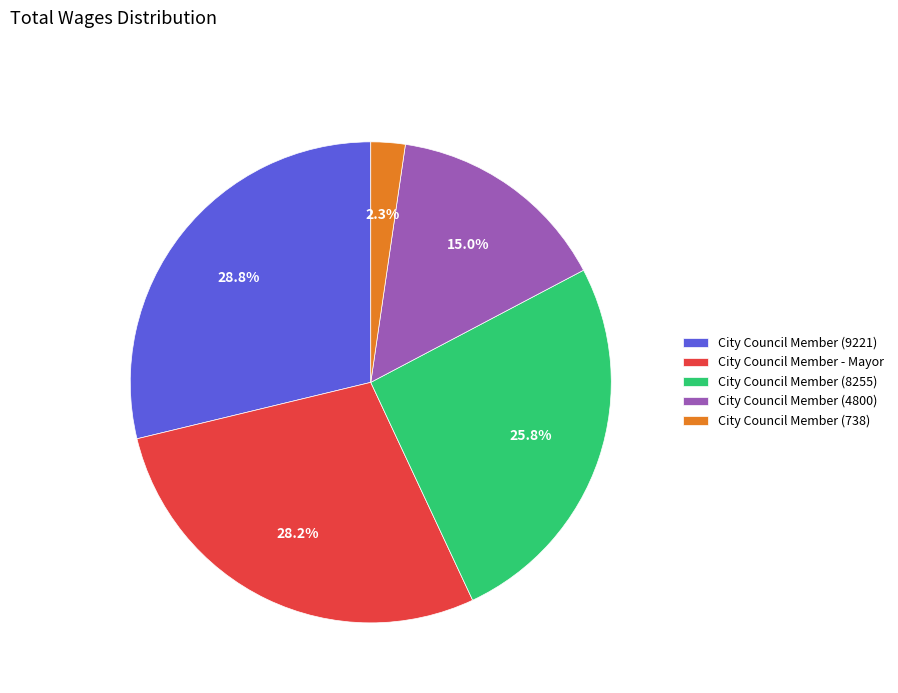

Is it true that City Council Member (4800) is 3% of the pie?

False